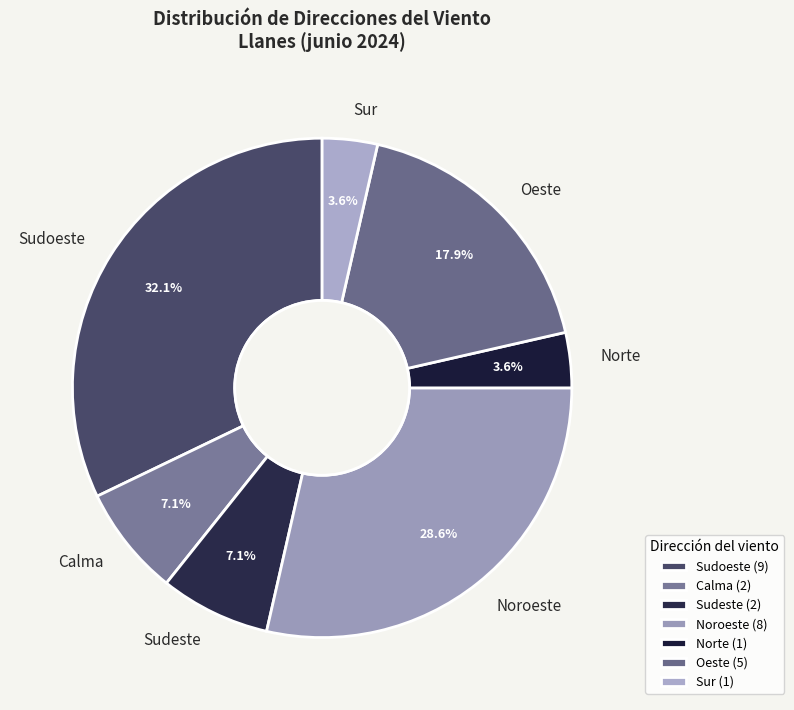

Is there a majority slice in this chart?

No